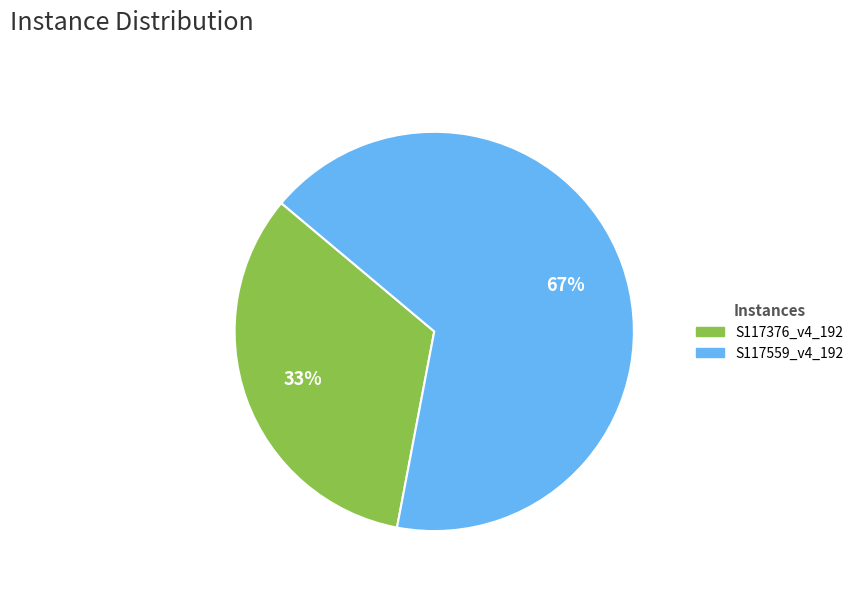

What is the majority slice?

S117559_v4_192